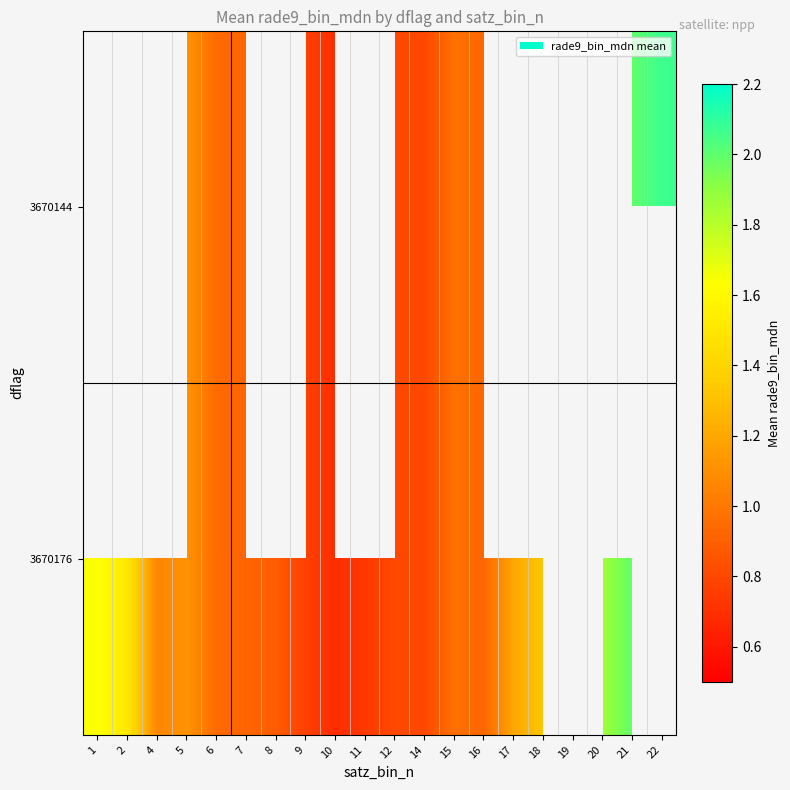

How many series are shown in this chart?

2